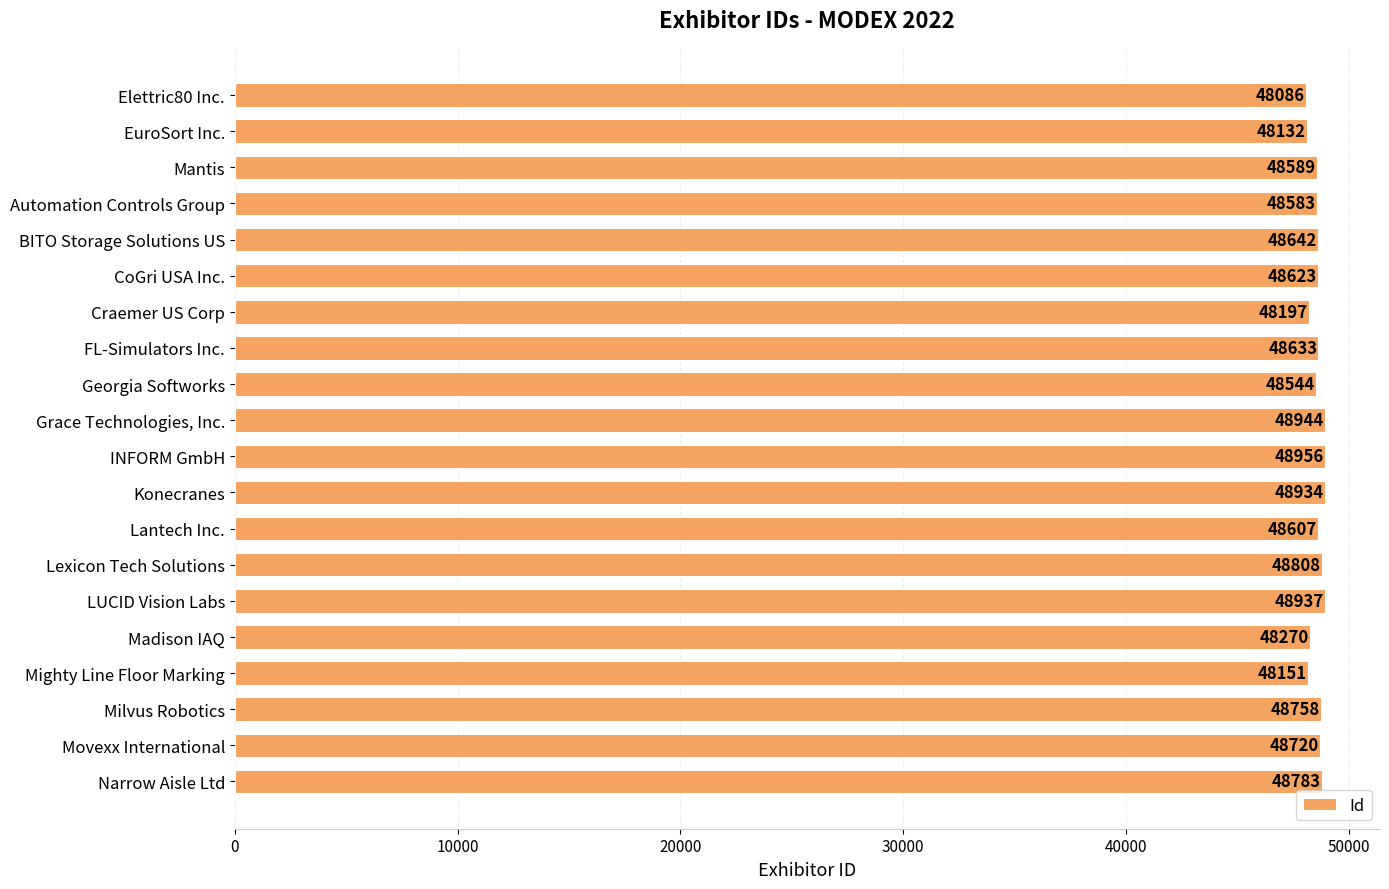

Reading top to bottom, transcribe all the data shown in this chart.

48086	48132	48589	48583	48642	48623	48197	48633	48544	48944	48956	48934	48607	48808	48937	48270	48151	48758	48720	48783